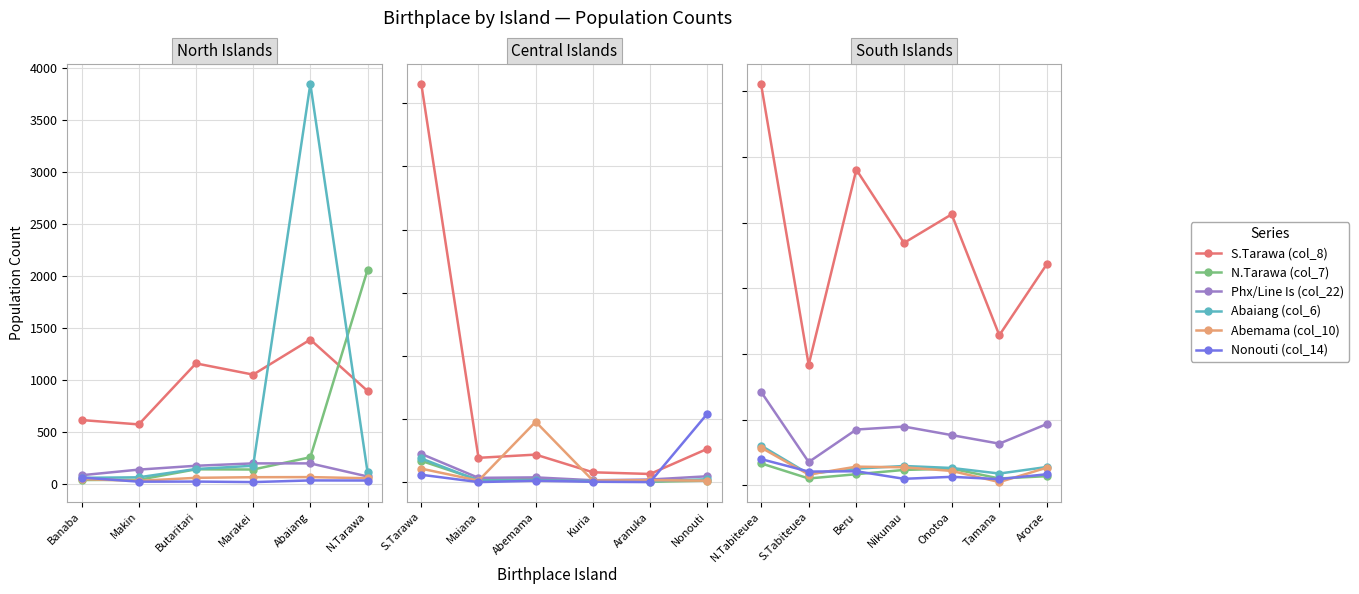

Does the chart have visible grid lines?

Yes